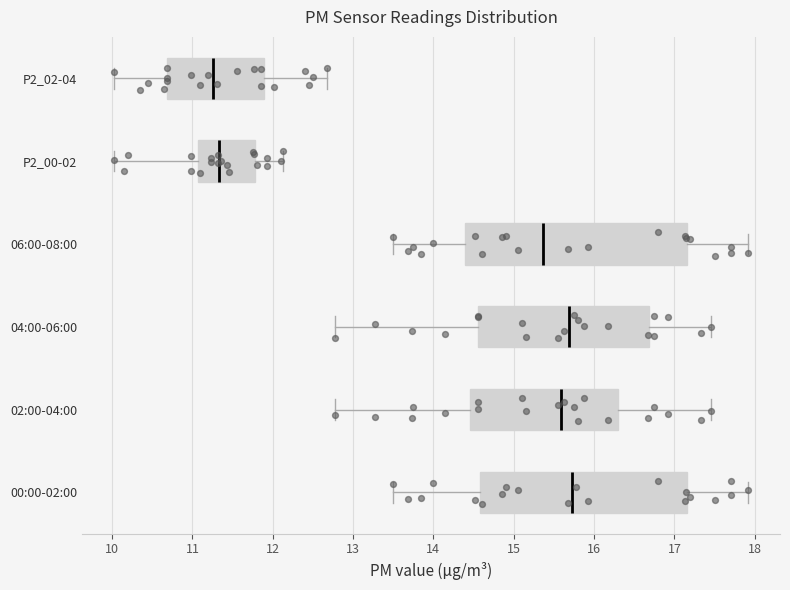

Comparing the boxes themselves (not the whiskers), which one is the widest?

06:00-08:00